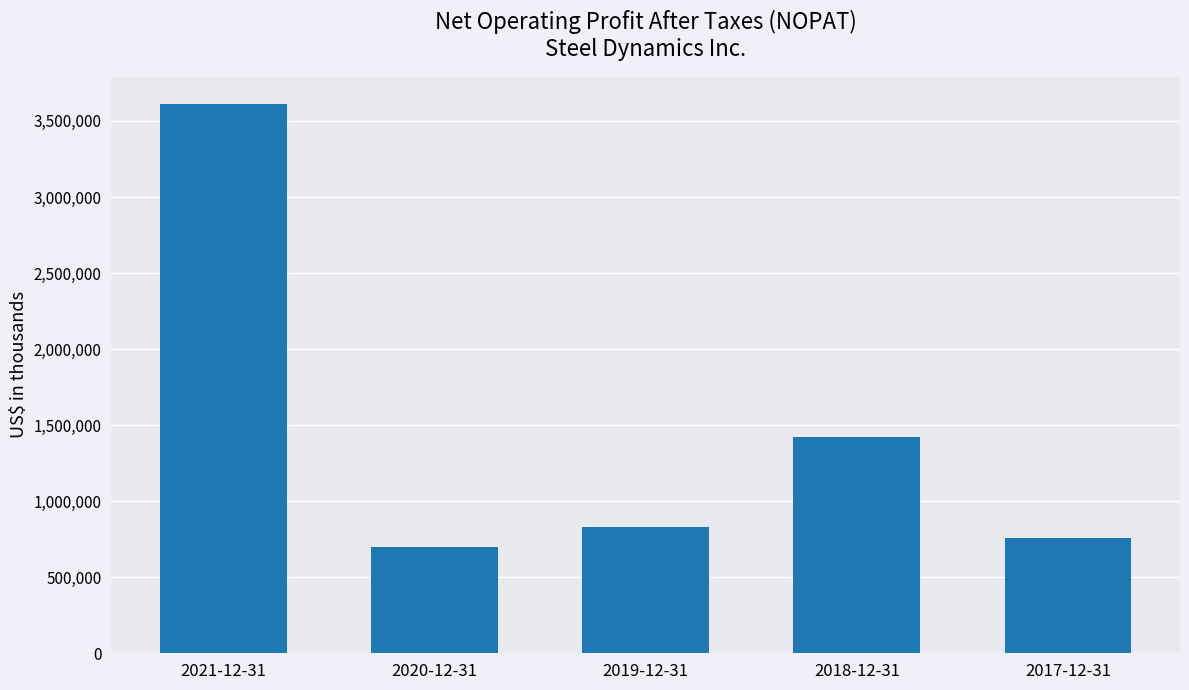

Is it true that the value at 2019-12-31 is 419708?

False